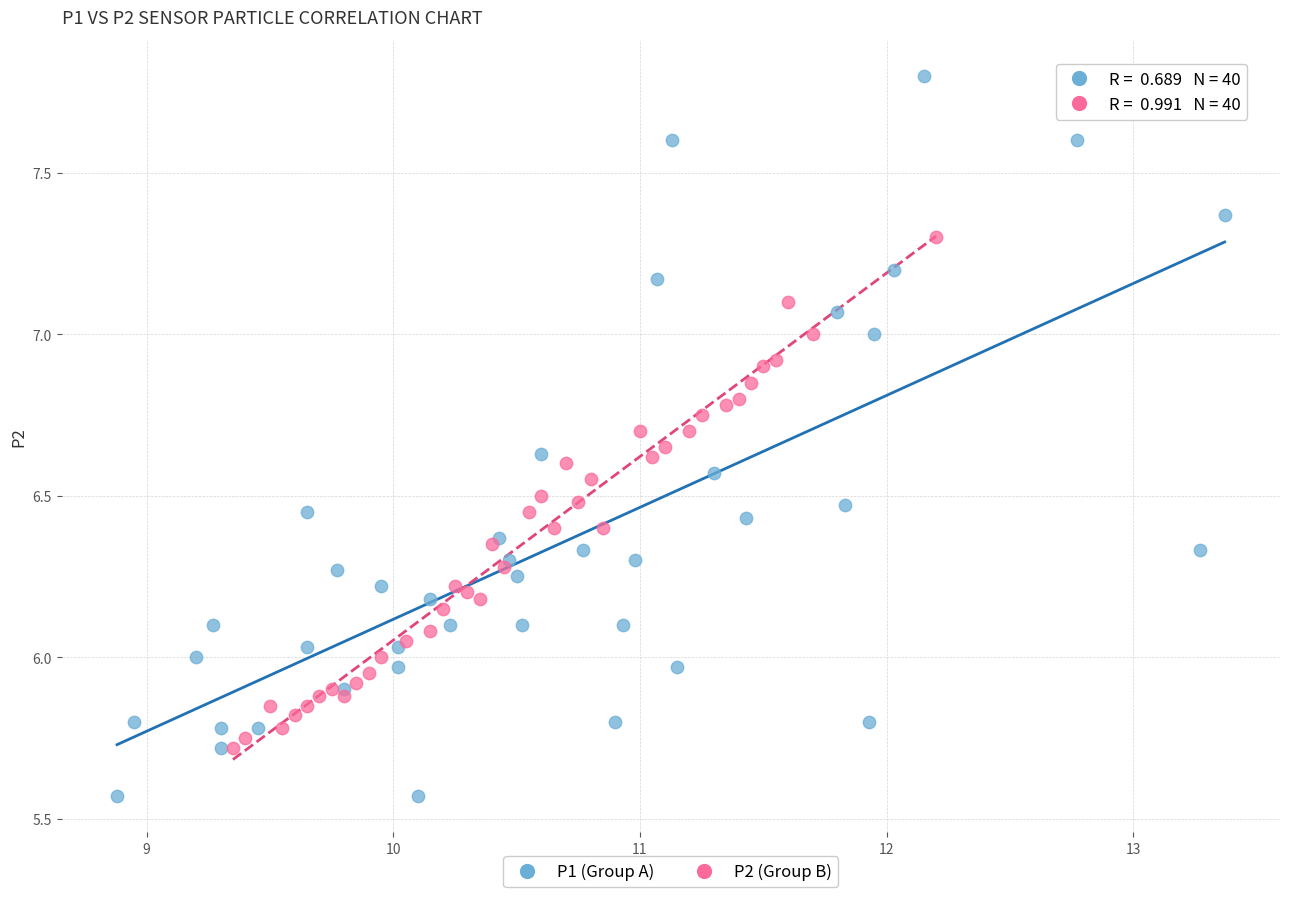

Which series has the largest Y range (max minus min)?

P1 (Group A)